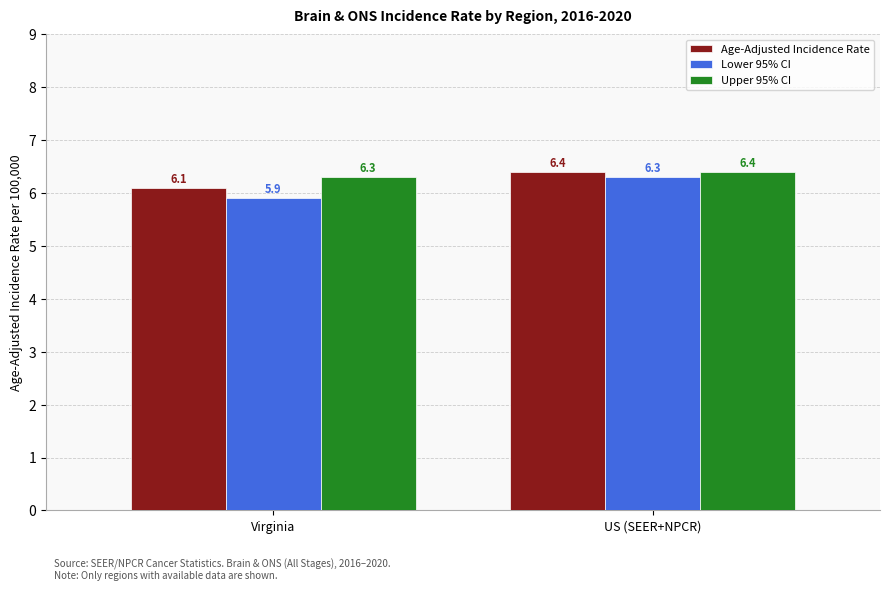

What is the total value across all series at US (SEER+NPCR)?

19.1